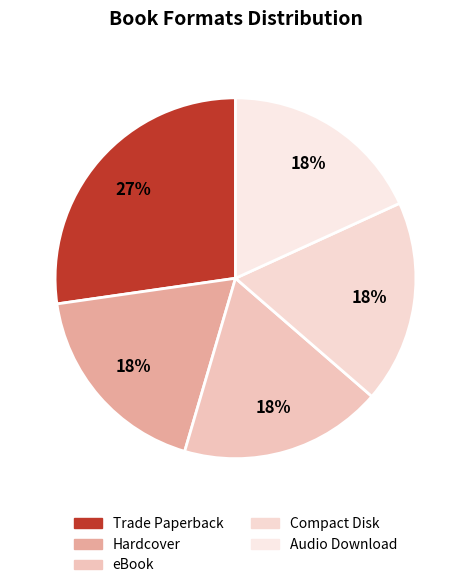

True or false: Hardcover accounts for 18% of the total.

True